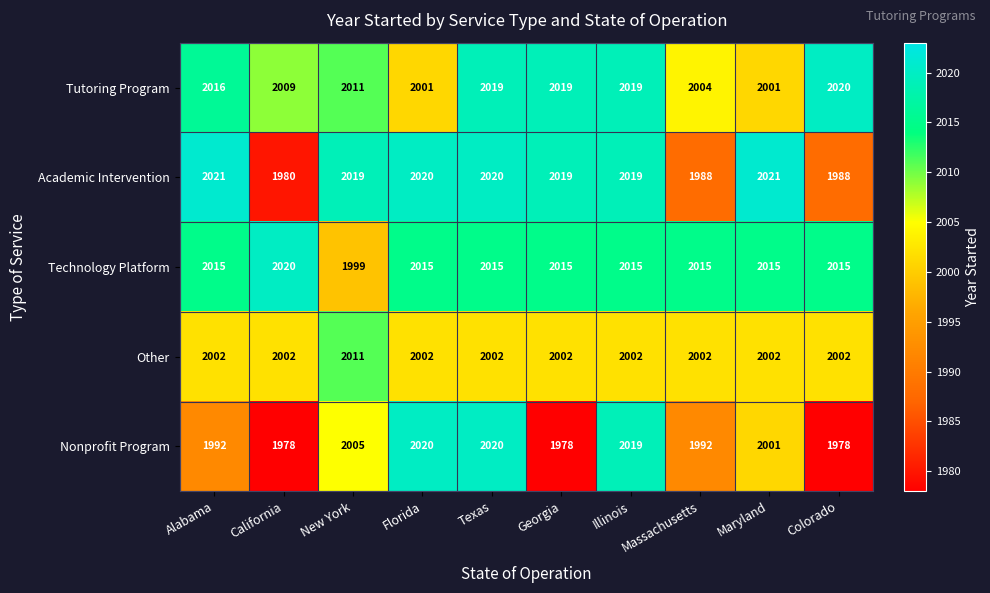

Which series has the largest total across all categories?

Technology Platform